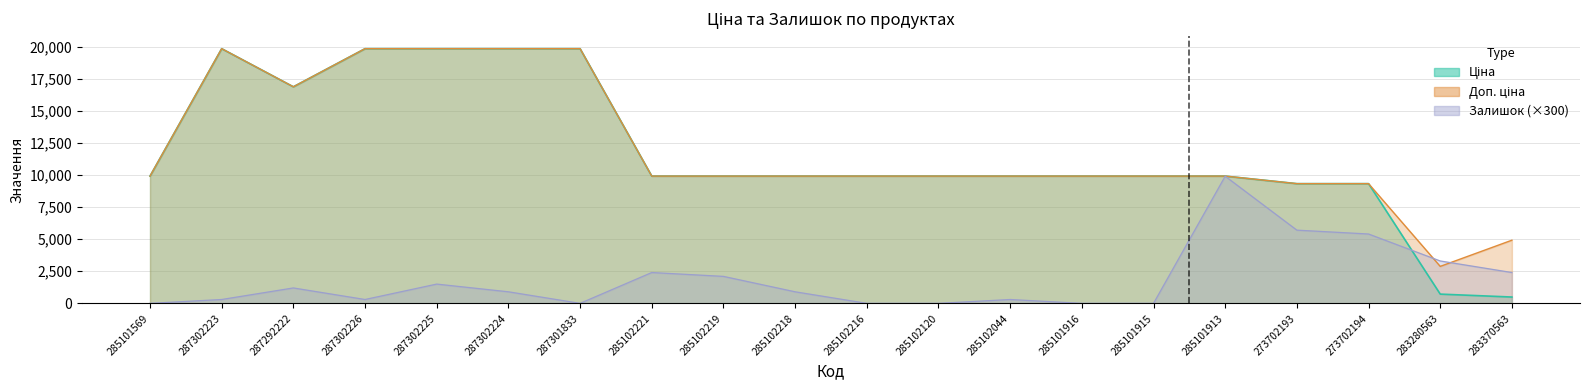

What is the label of the 1st point from the left?

285101569